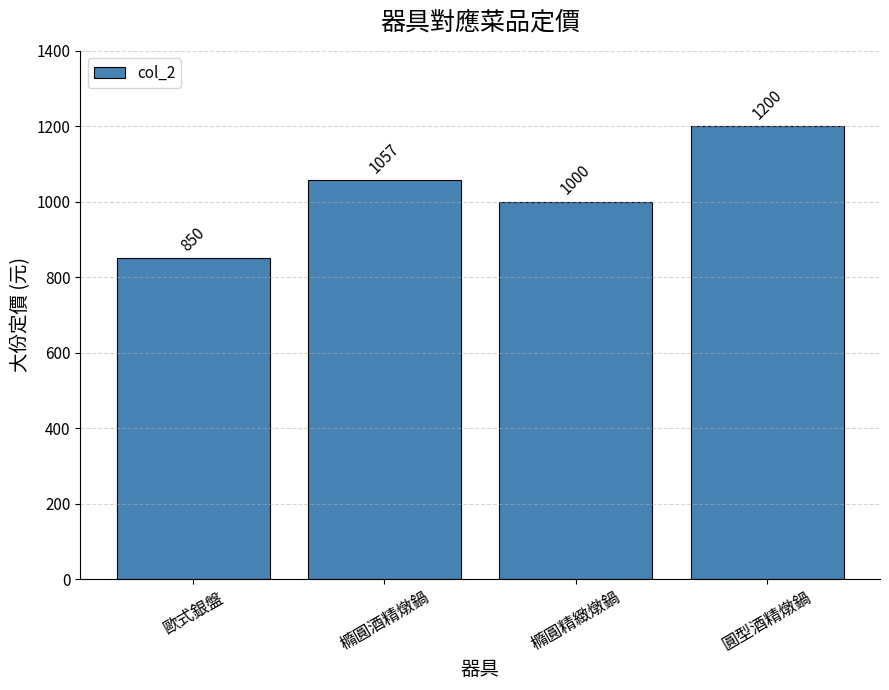

Which category has the highest value across all series?

圓型酒精燉鍋